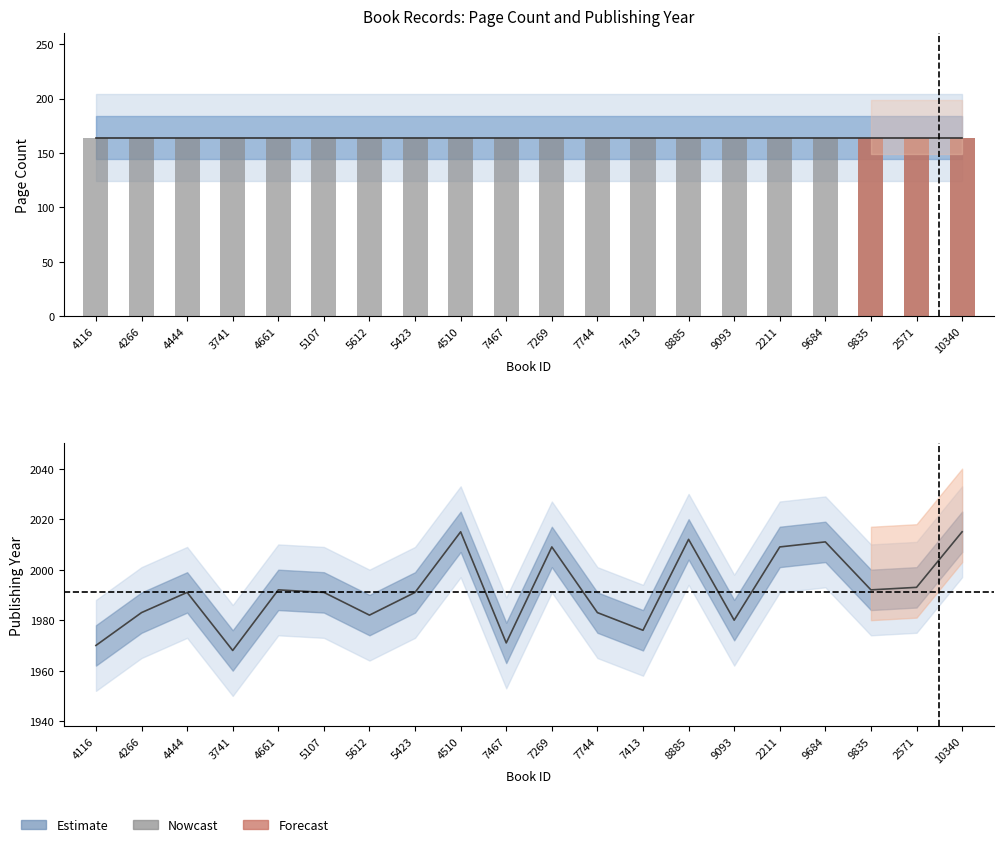

What is the label of the 16th bar from the right?

4661